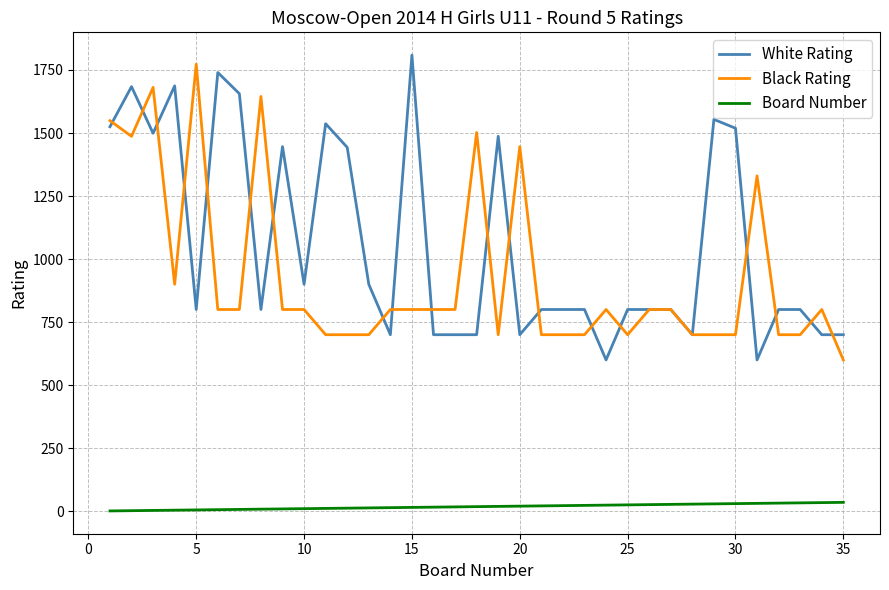

True or false: Black Rating has more than 1 interior local peaks.

True